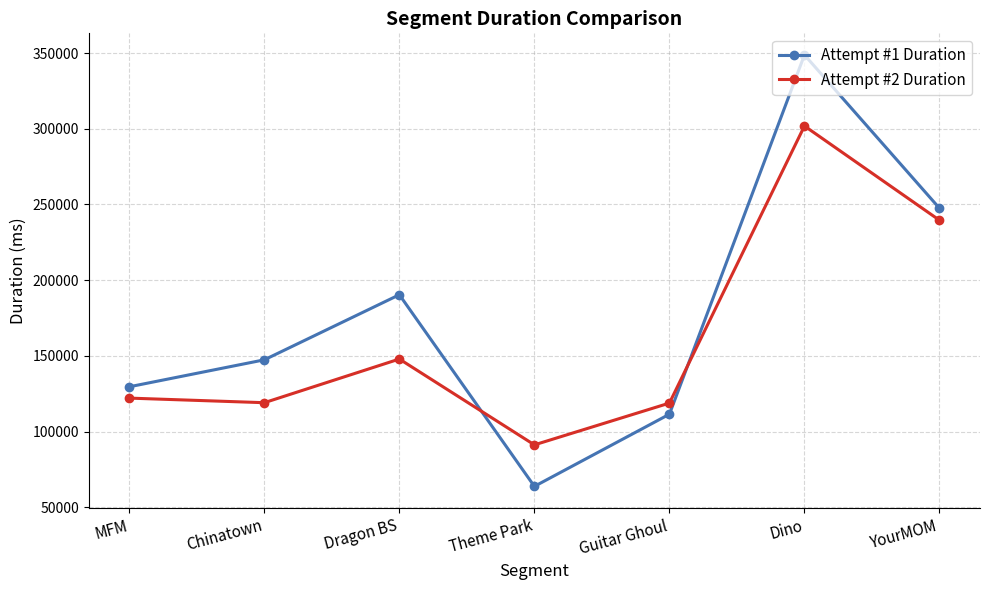

Which series has the largest range (max minus min)?

Attempt #1 Duration